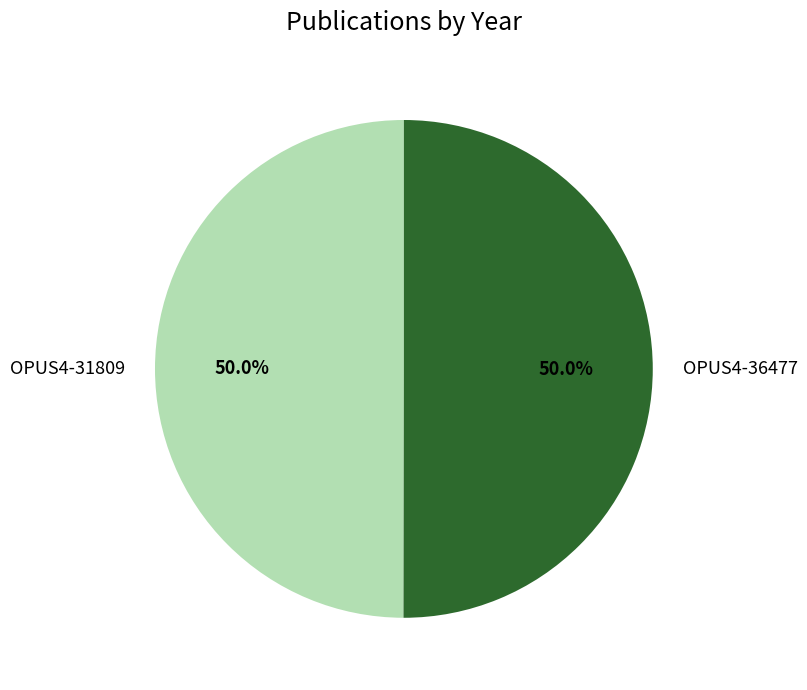

To the nearest percent, what percentage of the pie is OPUS4-31809?

50%